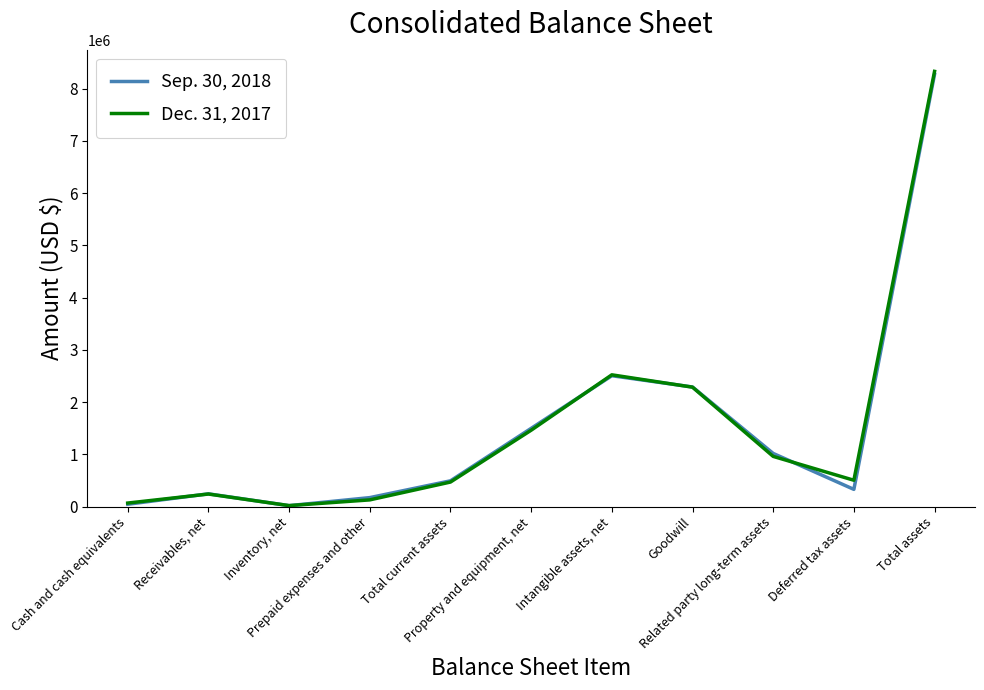

What is the difference between the highest and lowest values at Cash and cash equivalents?

22978